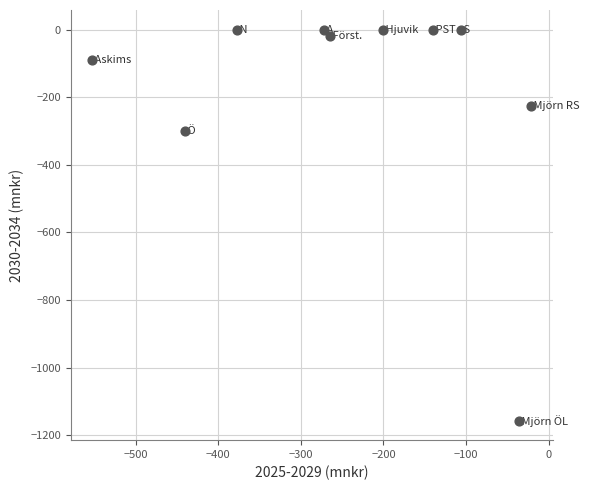

What is the average Y value?

-179.2